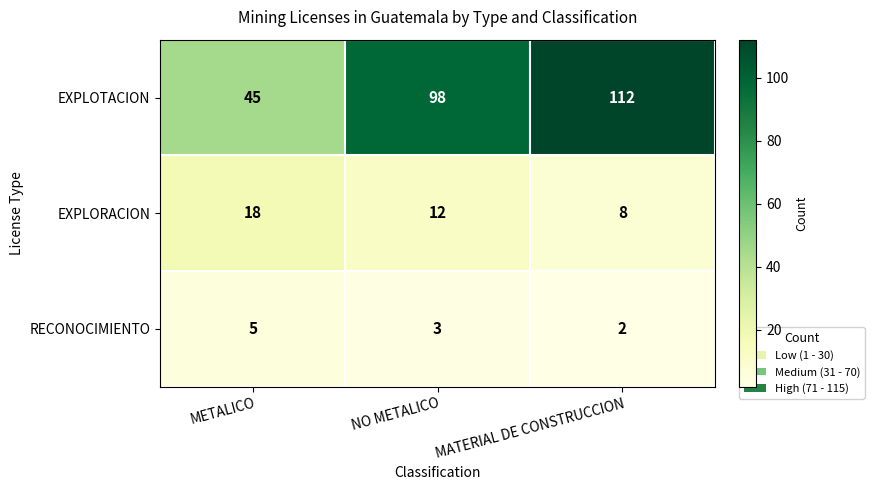

At which category does the chart reach its minimum across all series?

MATERIAL DE CONSTRUCCION